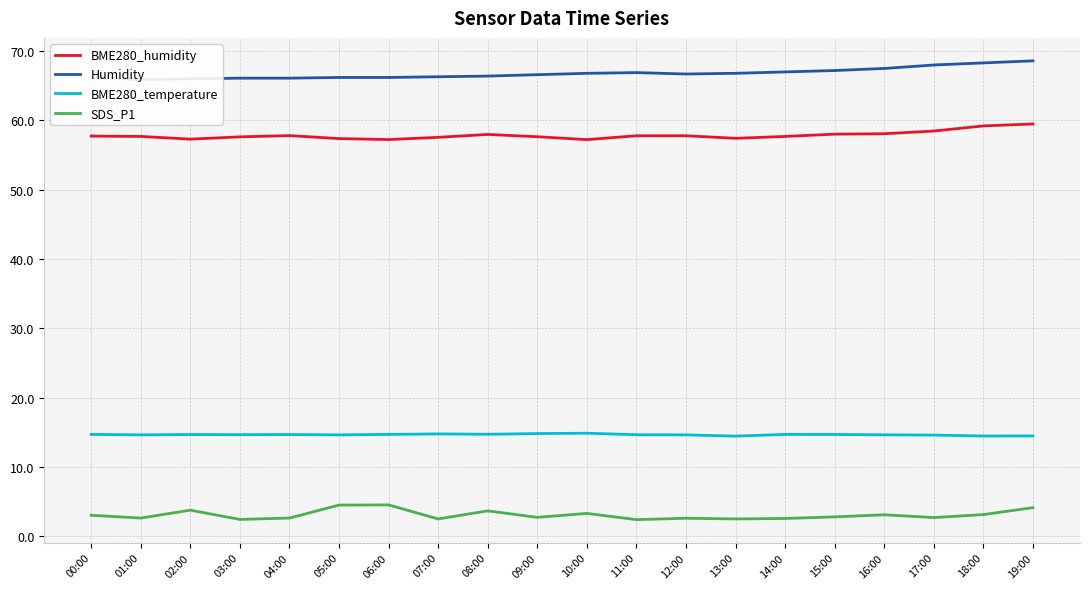

What is the label of the 12th point from the right?

08:00